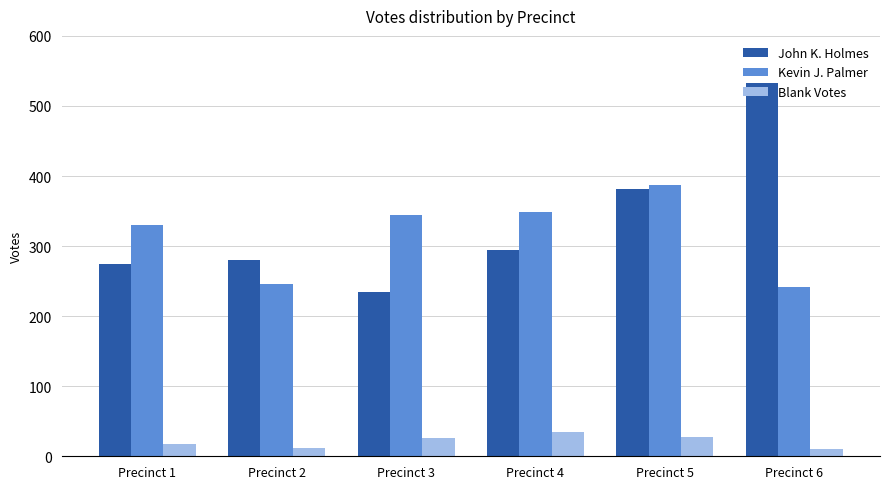

What is the value of the Blank Votes bar at the 5th from the left?

28